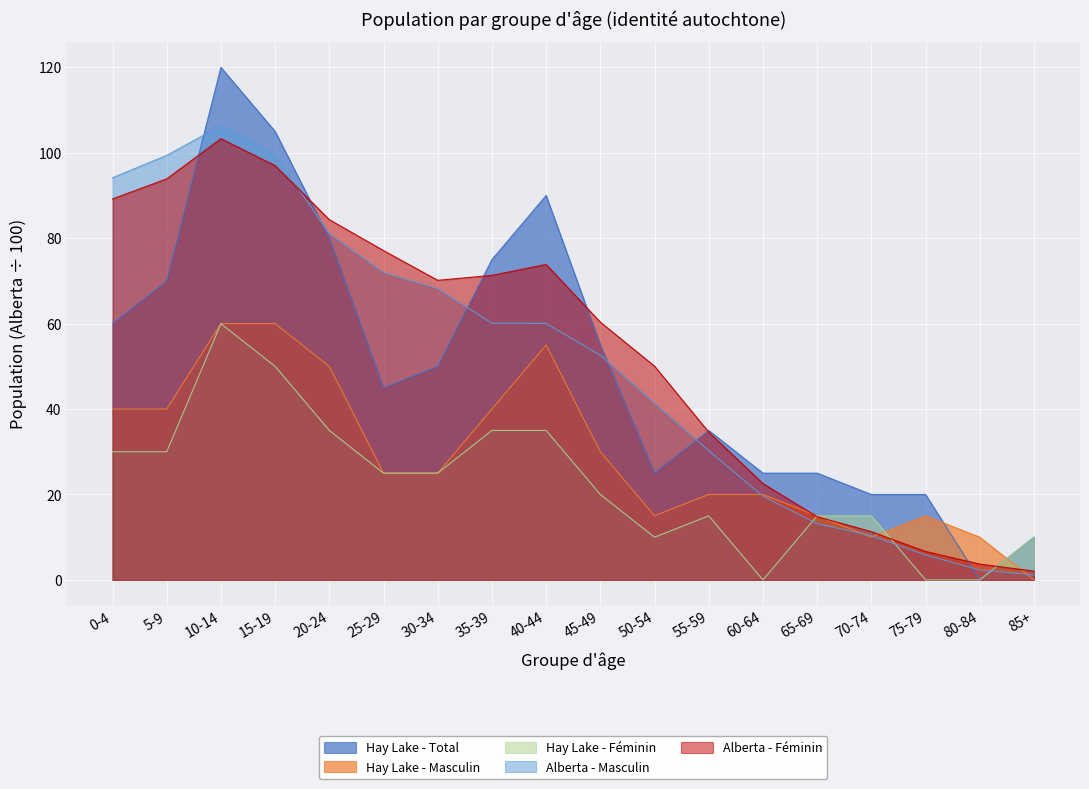

How many data points in Hay Lake - Total are above 50?

8